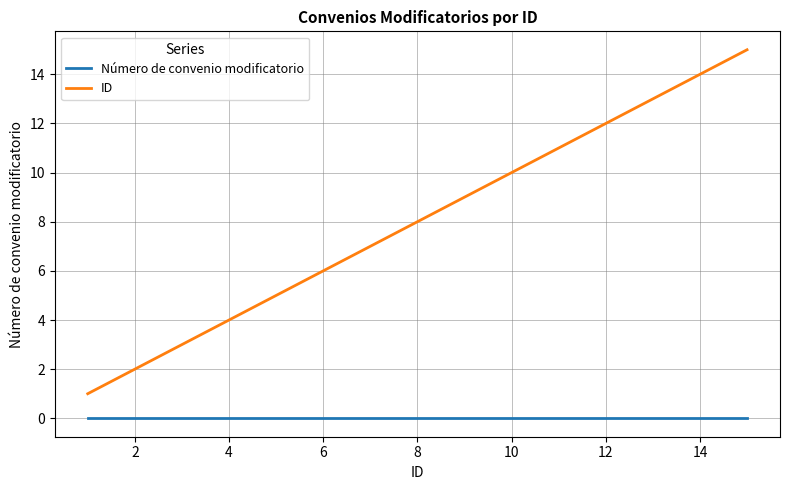

Which series has the largest total across all categories?

ID